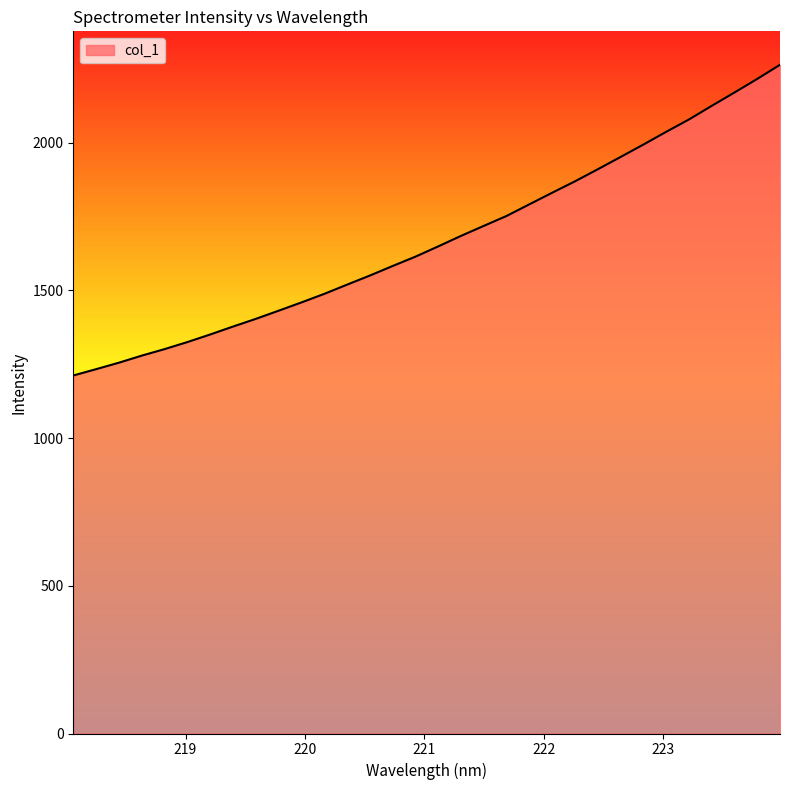

What is the minimum value shown in the chart?

1212.0